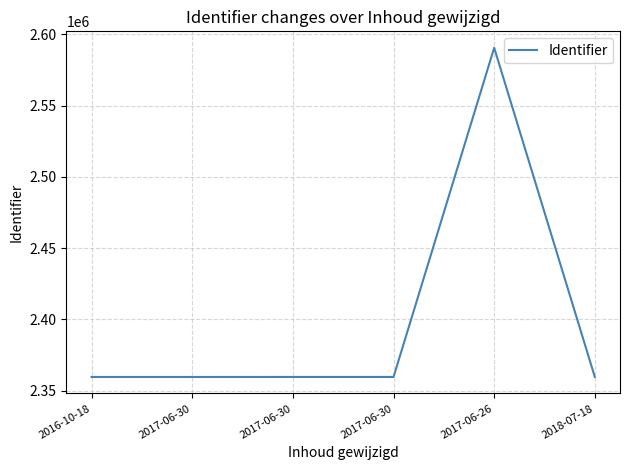

How many values are below 2359599?

3